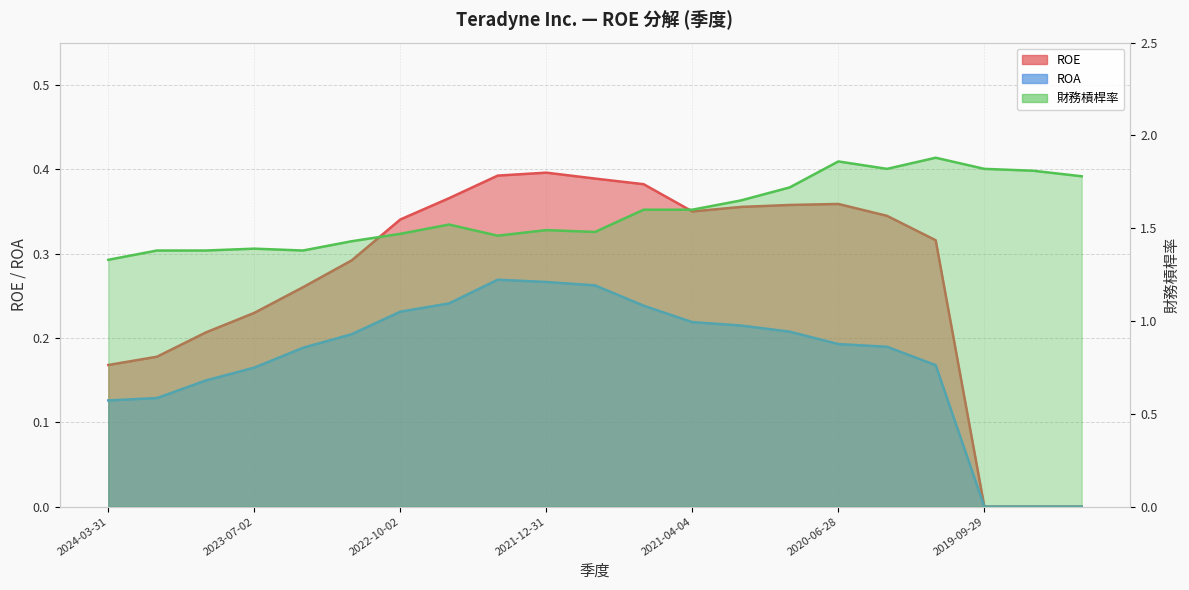

What are all the series names shown in the legend?

ROE, ROA, 財務槓桿率